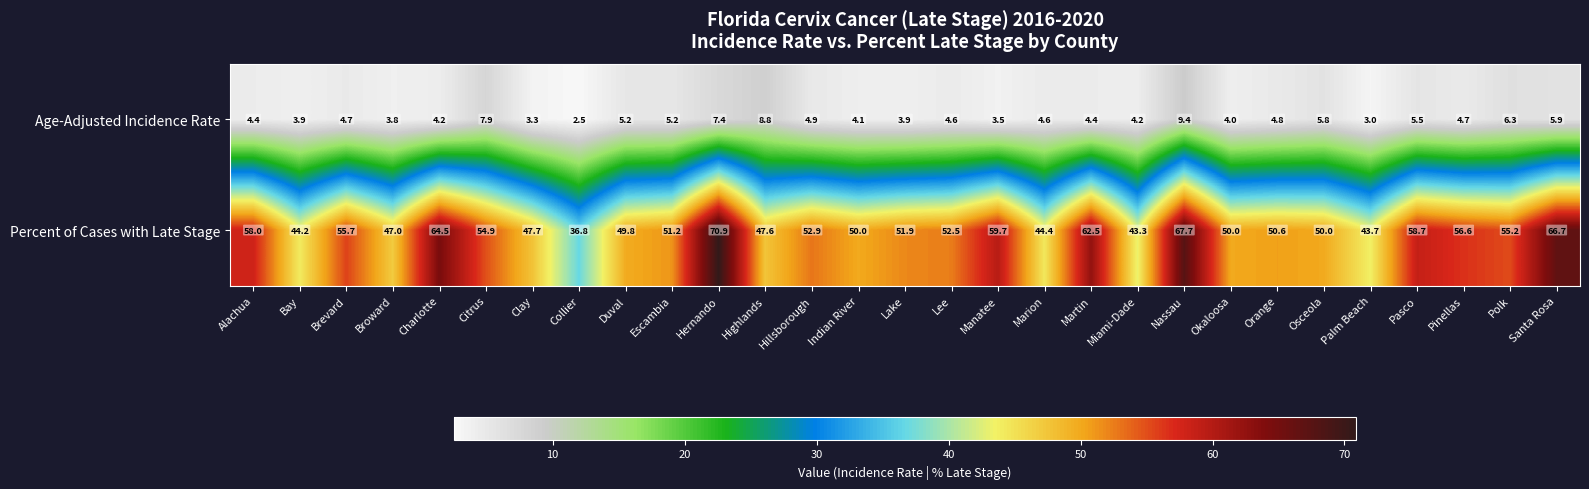

The Age-Adjusted Incidence Rate series shows 8.8 at Highlands. True or false?

True